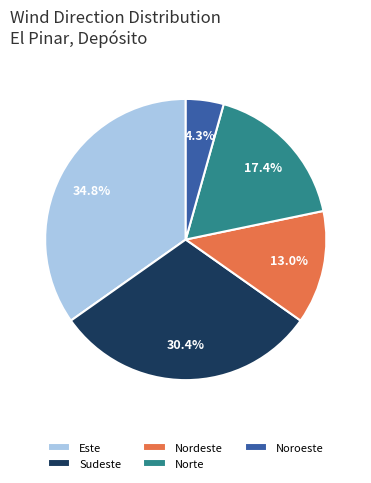

Between Norte and Este, which is larger?

Este